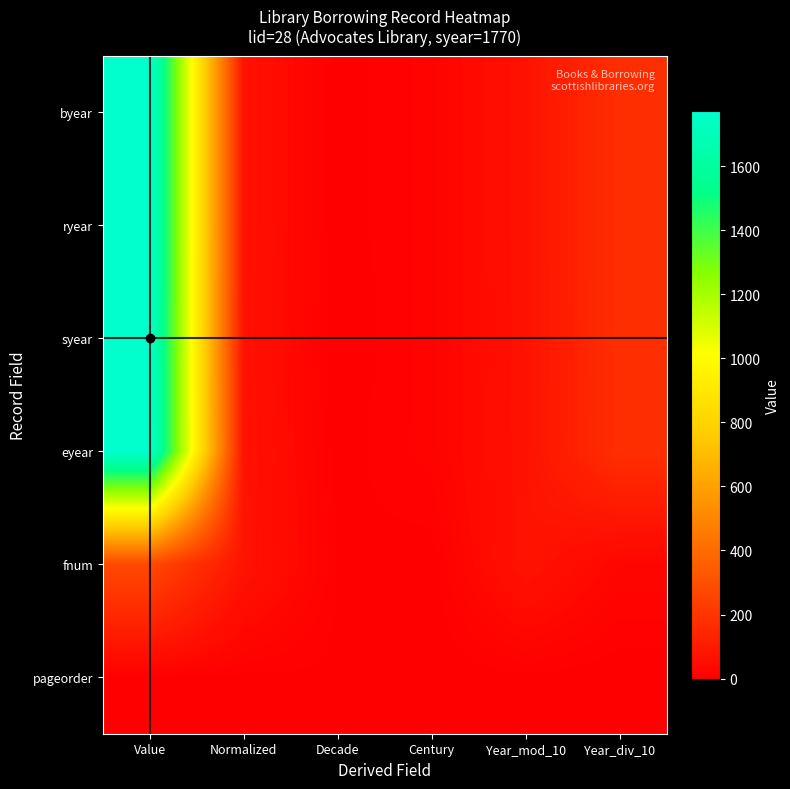

What is the difference between the highest and lowest values at Year_mod_10?

71